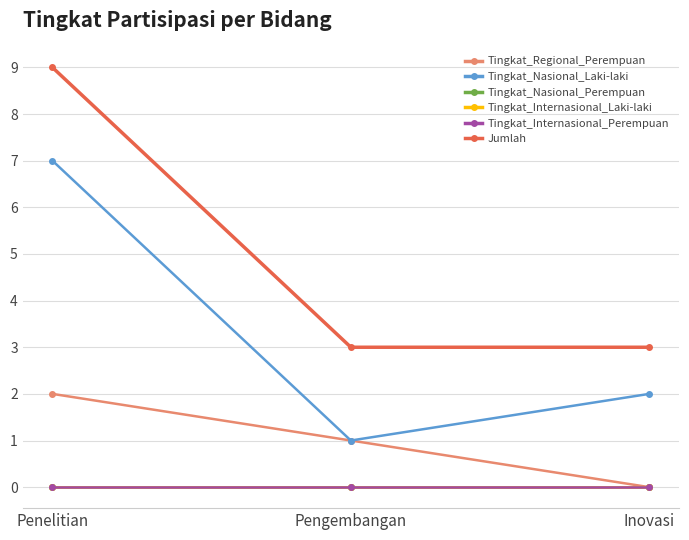

Reading right to left, list all the values displayed in this chart.

Tingkat_Regional_Perempuan: Inovasi=0	Pengembangan=1	Penelitian=2
Tingkat_Nasional_Laki-laki: Inovasi=2	Pengembangan=1	Penelitian=7
Tingkat_Nasional_Perempuan: Inovasi=0	Pengembangan=0	Penelitian=0
Tingkat_Internasional_Laki-laki: Inovasi=0	Pengembangan=0	Penelitian=0
Tingkat_Internasional_Perempuan: Inovasi=0	Pengembangan=0	Penelitian=0
Jumlah: Inovasi=3	Pengembangan=3	Penelitian=9